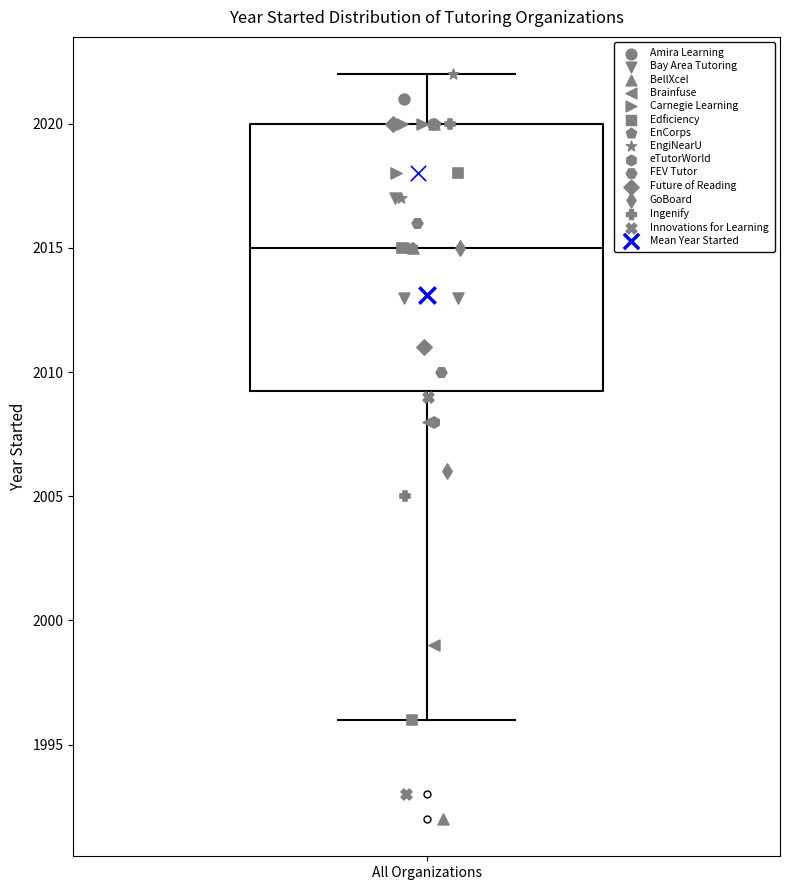

Transcribe this box plot: give where the median line is, the range the box spans, and where the two whiskers end, as read against the y-axis. The values are not printed on the chart, so give them approximately, as read against the axis.

median 2015.0, box 2009.5 to 2020.0, whiskers 1996.0 to 2022.0